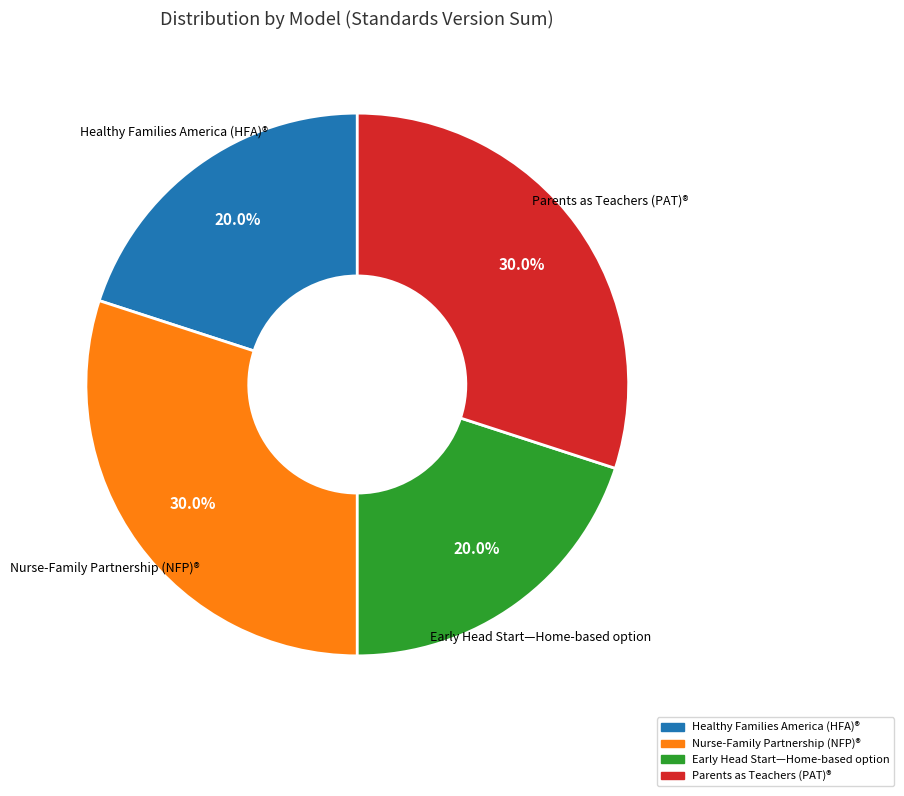

Do Early Head Start—Home-based option and Healthy Families America (HFA)® together represent more than half of the pie?

No